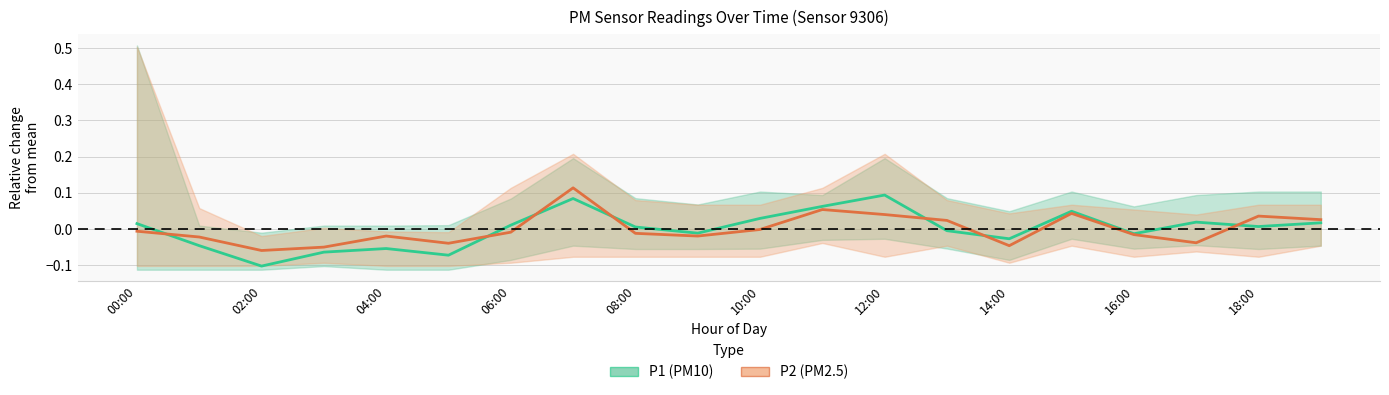

What is the minimum value for P2 (PM2.5)?

-0.1